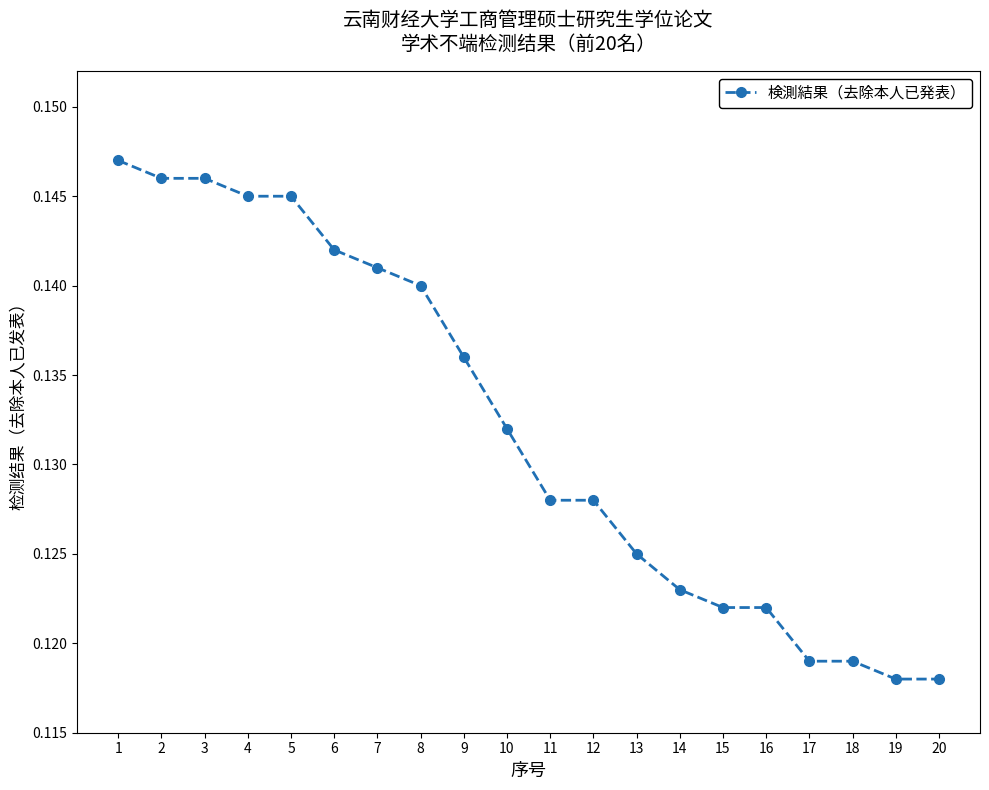

Is it true that the value at 4 is 0.3?

False